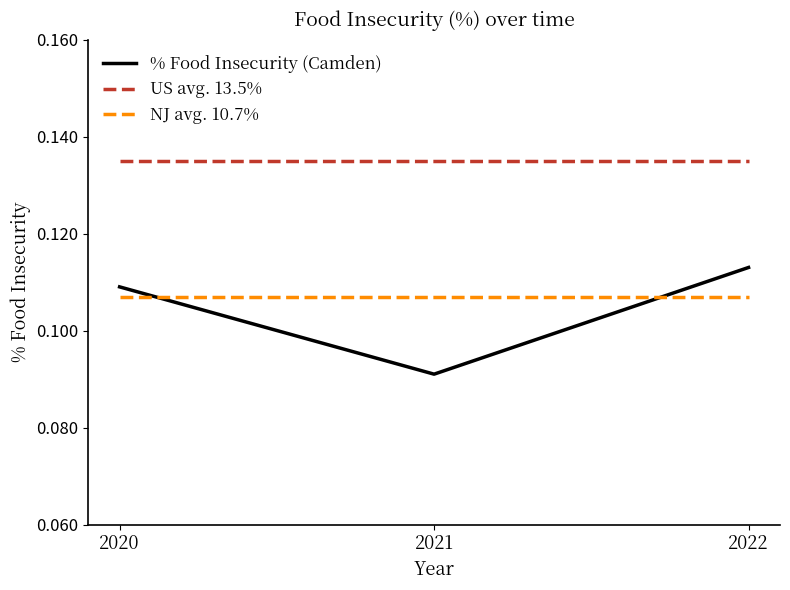

Which series has the widest spread of values?

% Food Insecurity (Camden)